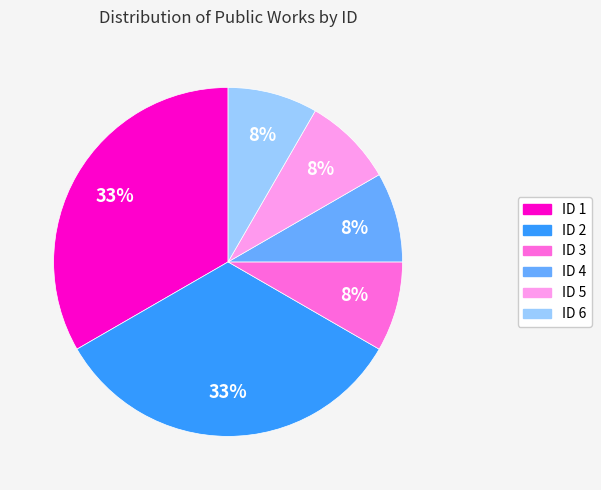

Count the number of slices in the pie.

6